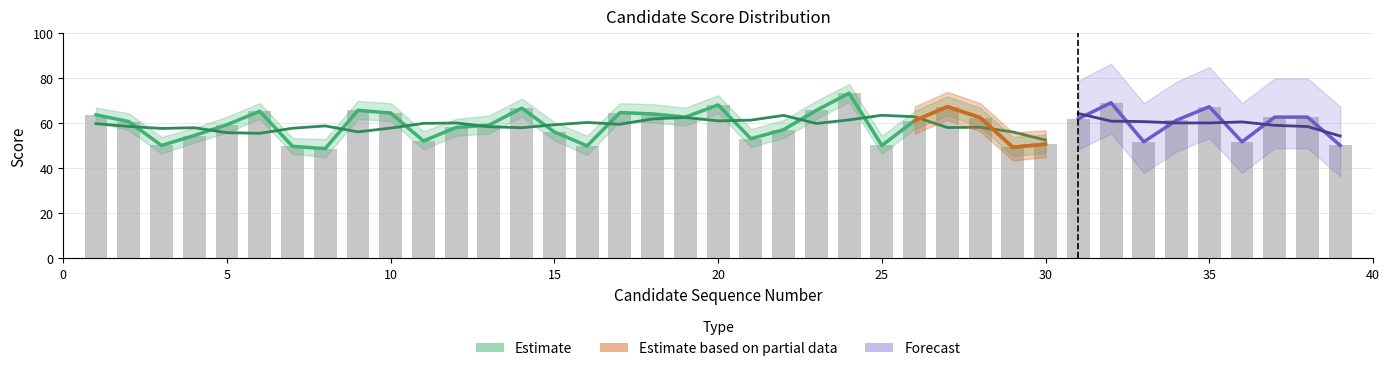

Read the value at 1.

63.8